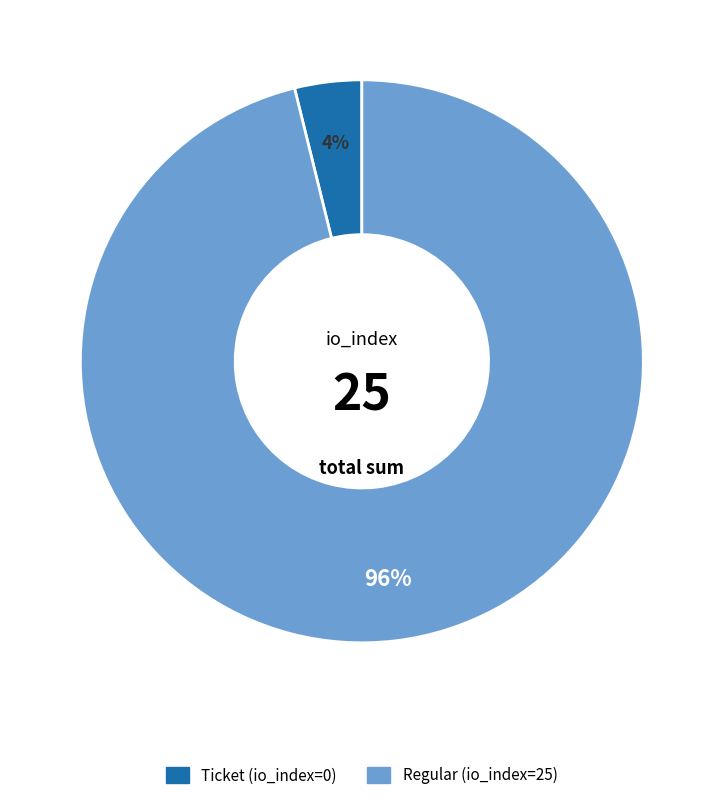

To the nearest percent, what is the combined percentage of Regular (io_index=25) and Ticket (io_index=0)?

100%